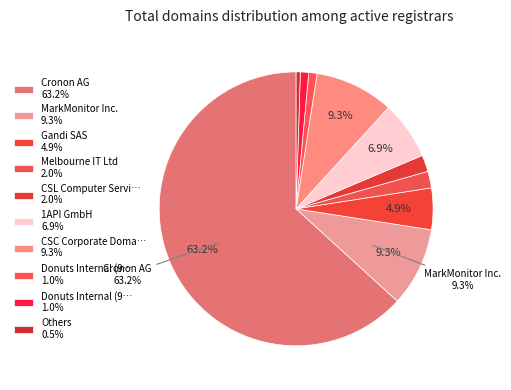

Count the number of slices in the pie.

10